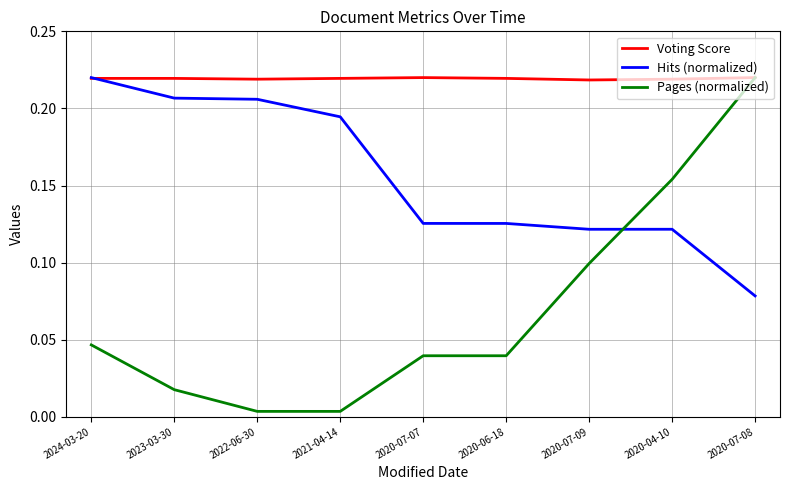

Rank the series at 2023-03-30 from highest to lowest value.

Voting Score, Hits (normalized), Pages (normalized)